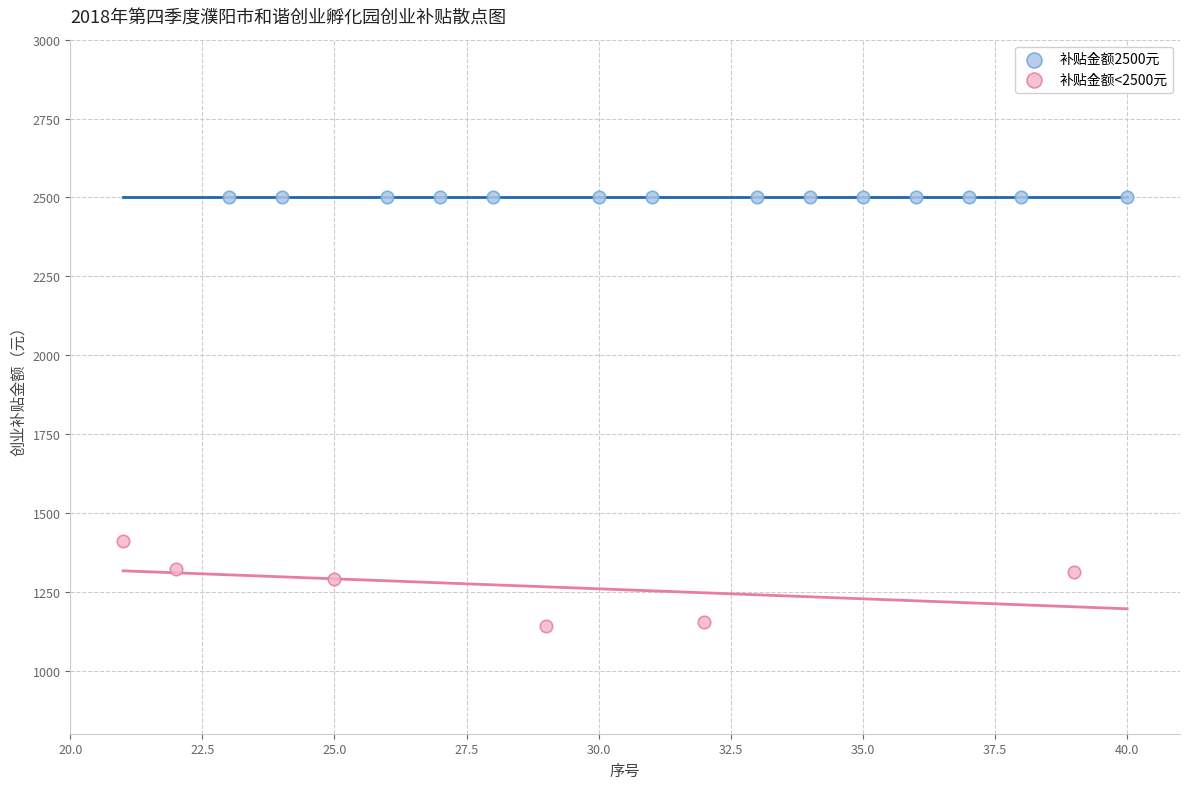

Which series contains the highest Y value?

补贴金额2500元